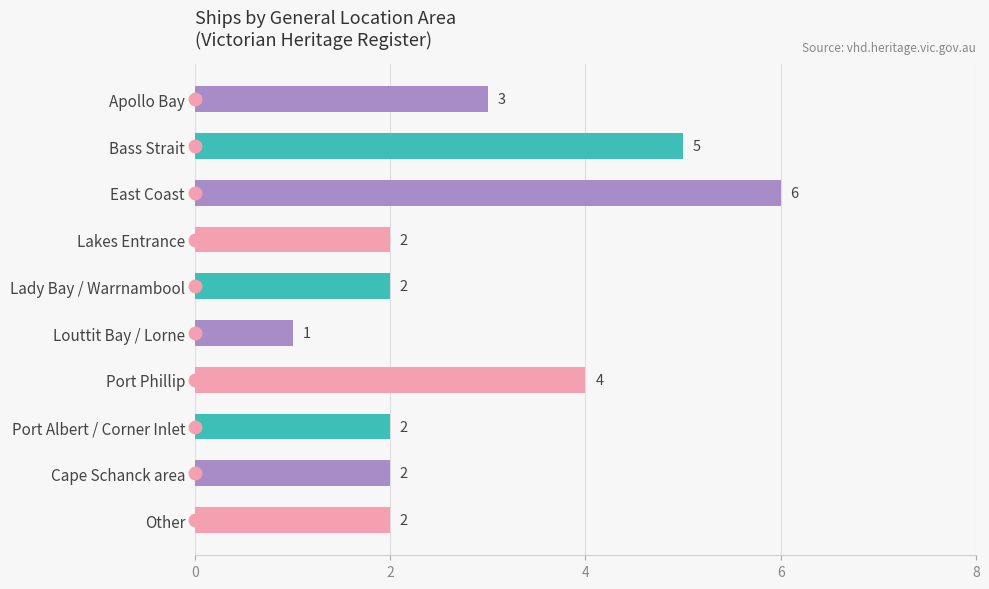

The chart shows a value of 1 at Other. True or false?

False